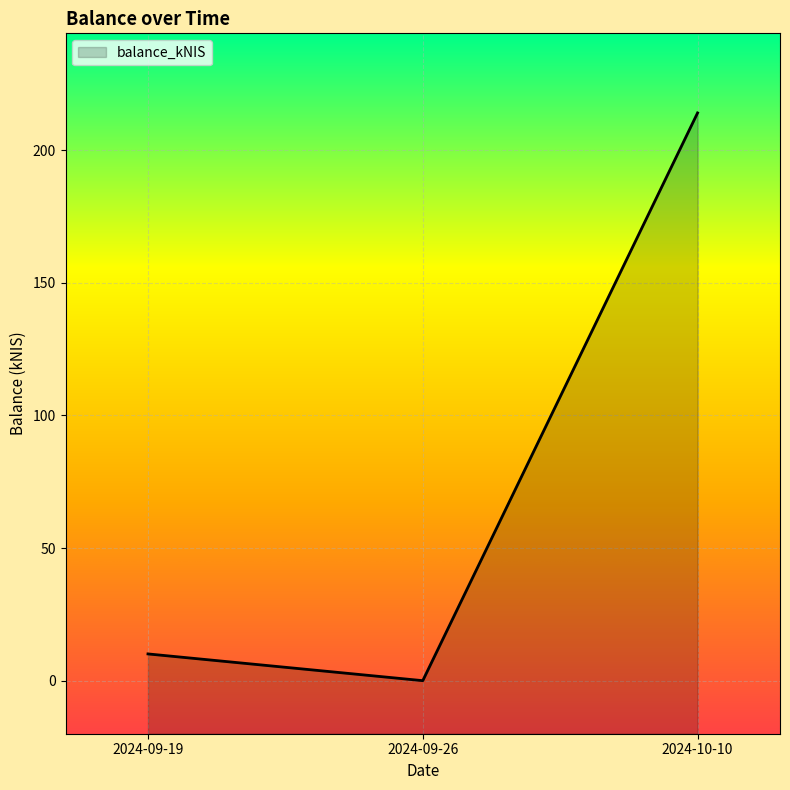

The value at 2024-10-10 is 214.0. True or false?

True